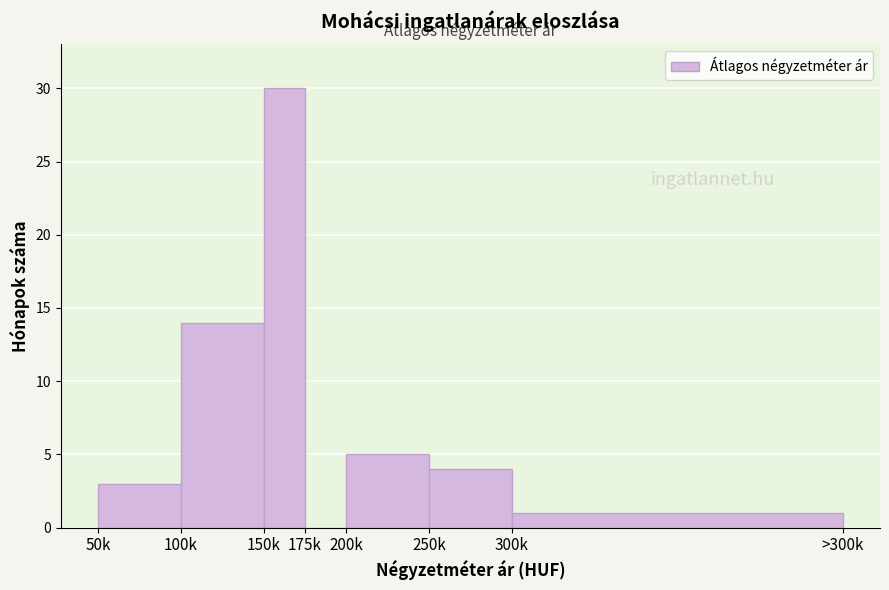

Reading right to left, what are all the values shown in this chart?

300k=1	250k=4	200k=5	175k=0	150k=30	100k=14	50k=3